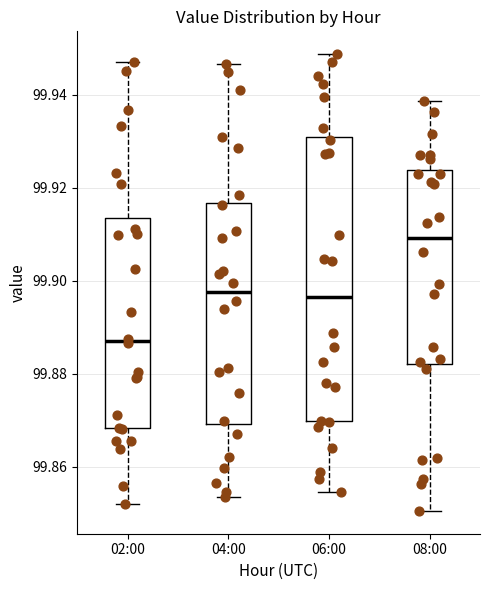

Which box's median line is the highest?

08:00